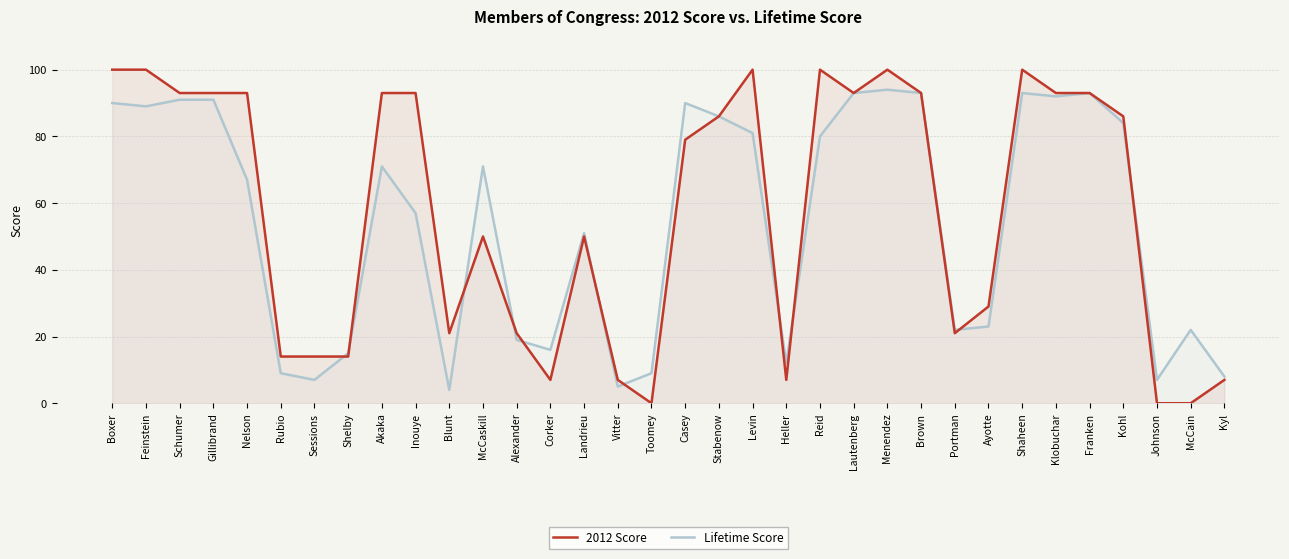

How many lines are shown in the chart?

2